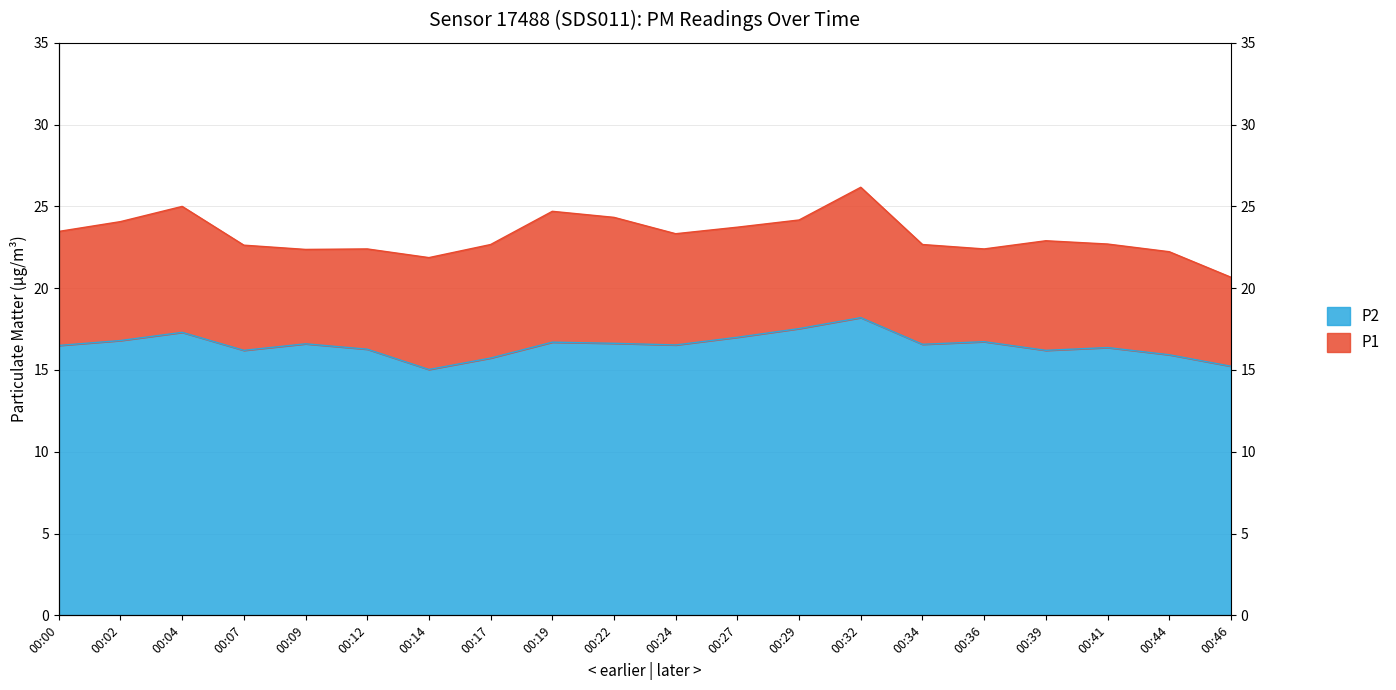

True or false: P1 and P2 cross at least once.

False